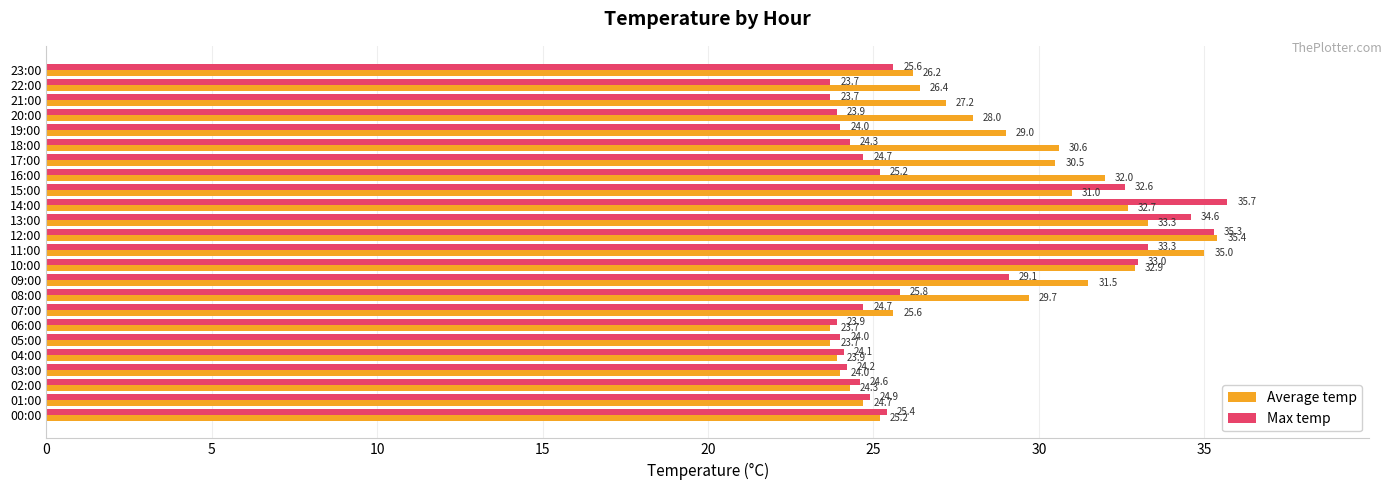

What is the minimum value for Average temp?

23.7